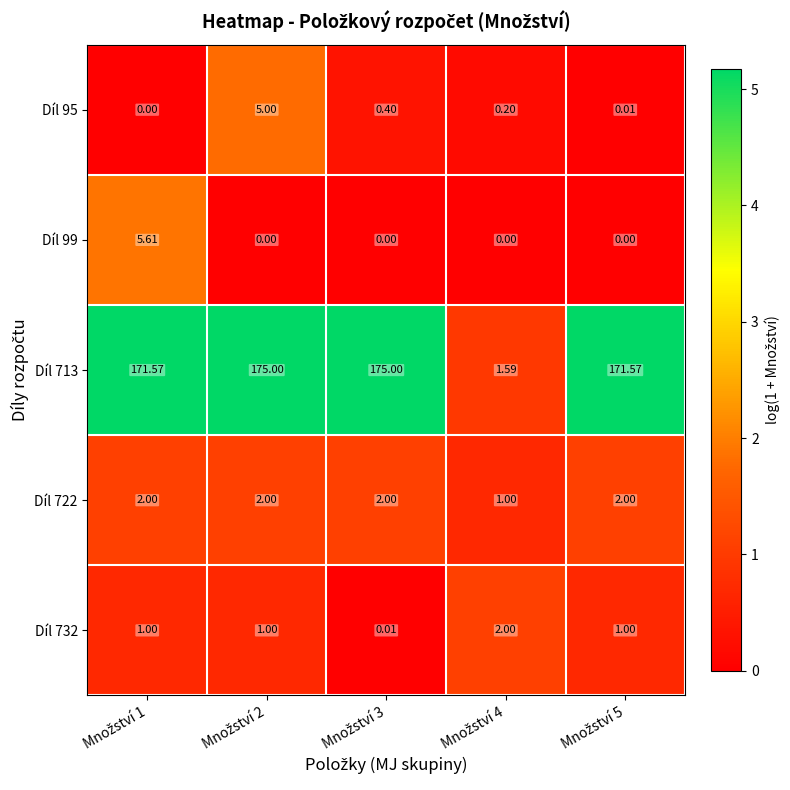

How many values in the Díl 713 series are below 171?

1